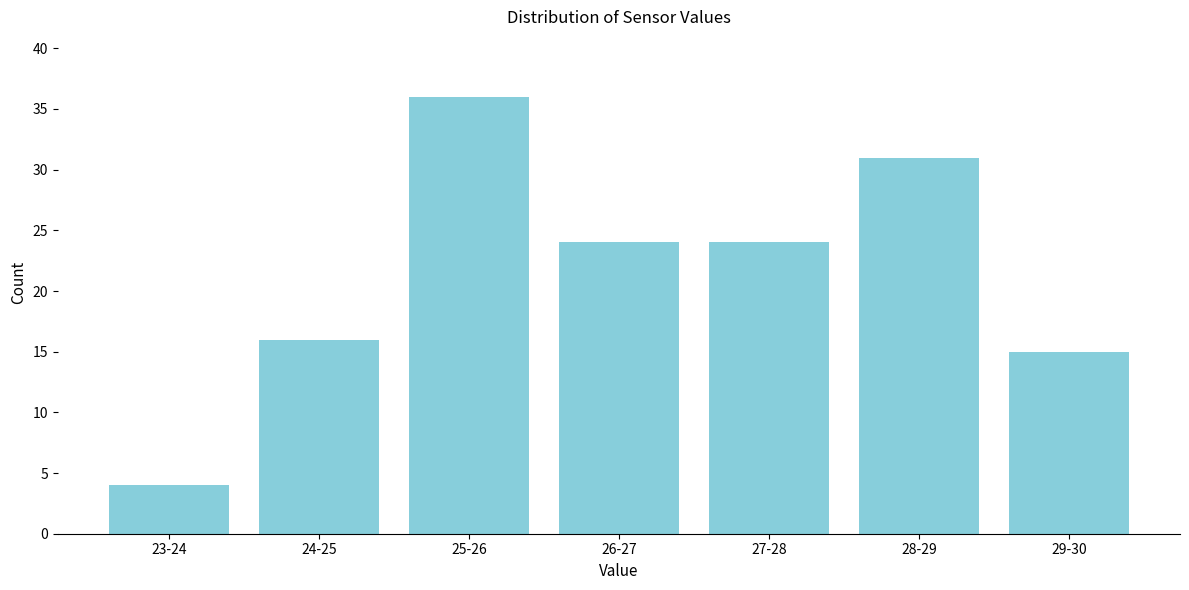

Reading left to right, transcribe all the data shown in this chart.

4	16	36	24	24	31	15